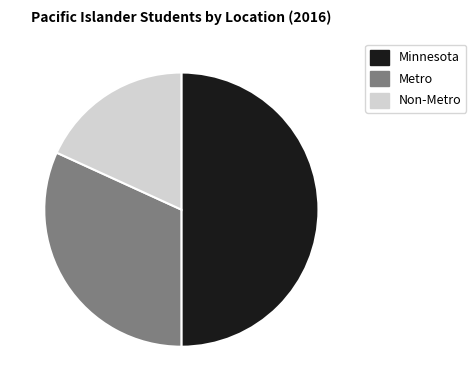

Is Non-Metro the majority of the pie?

No